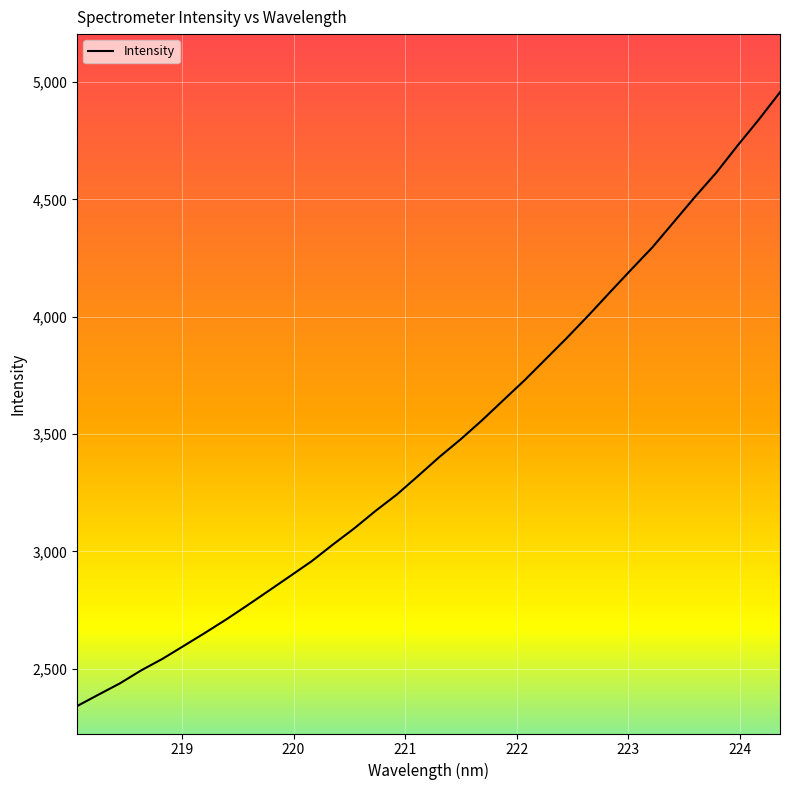

What is the smallest value displayed?

2340.6